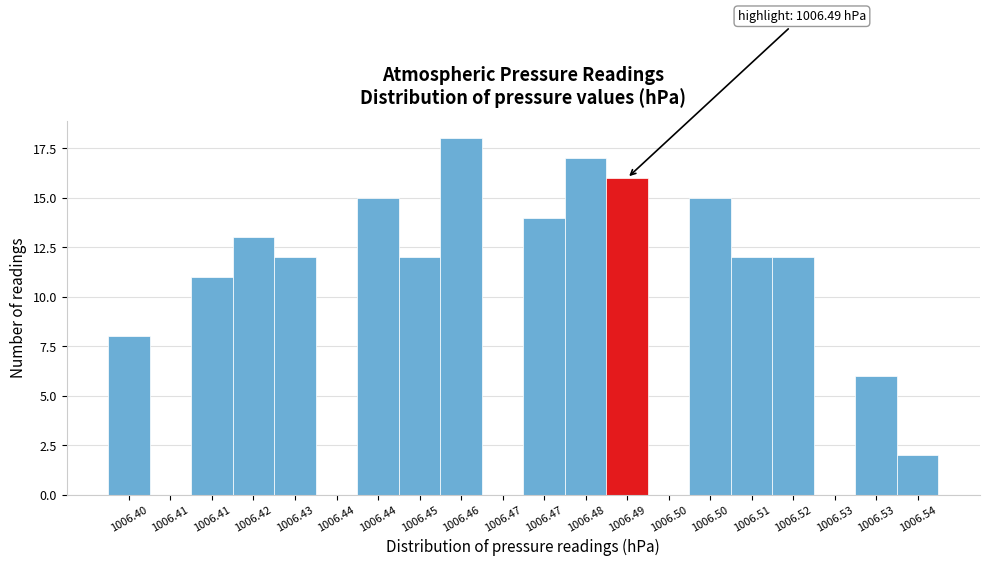

Count the number of categories in the chart.

20